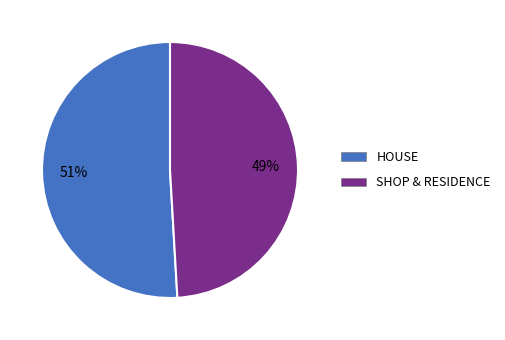

What is the largest slice in the pie chart?

HOUSE